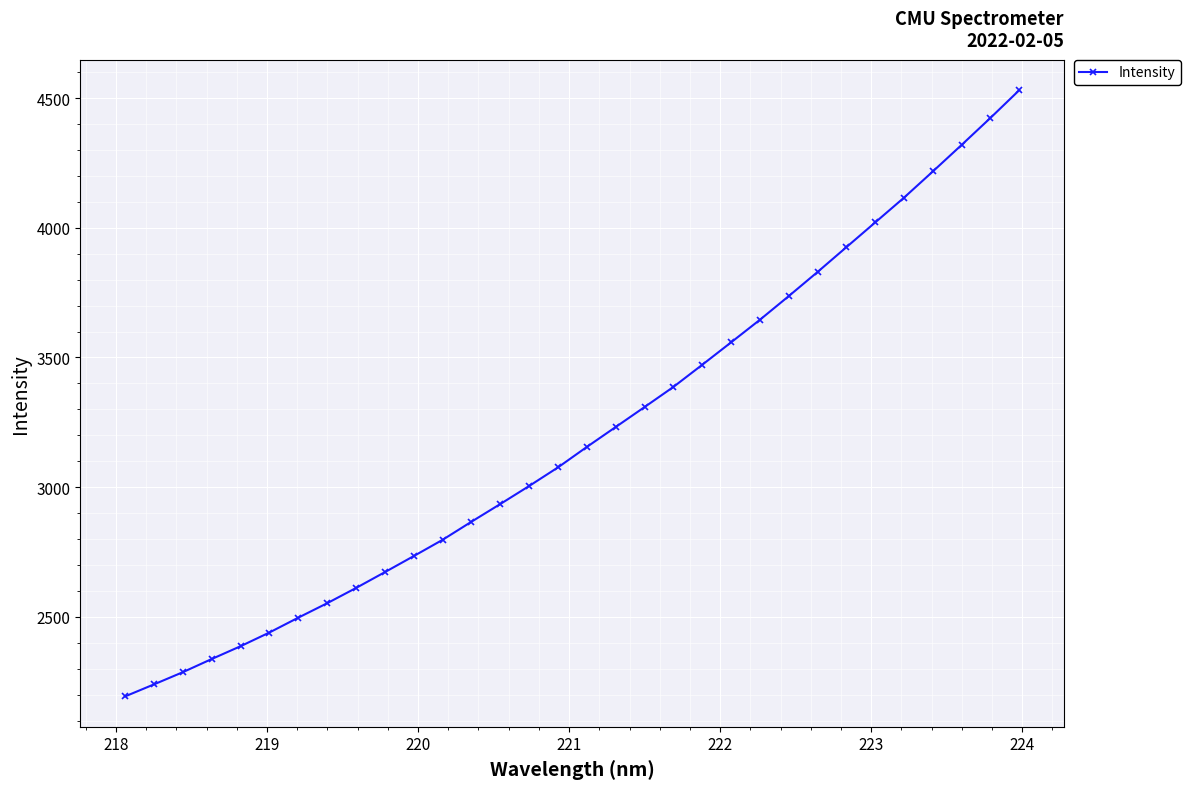

What is the value of the 32nd point from the left?

4530.2